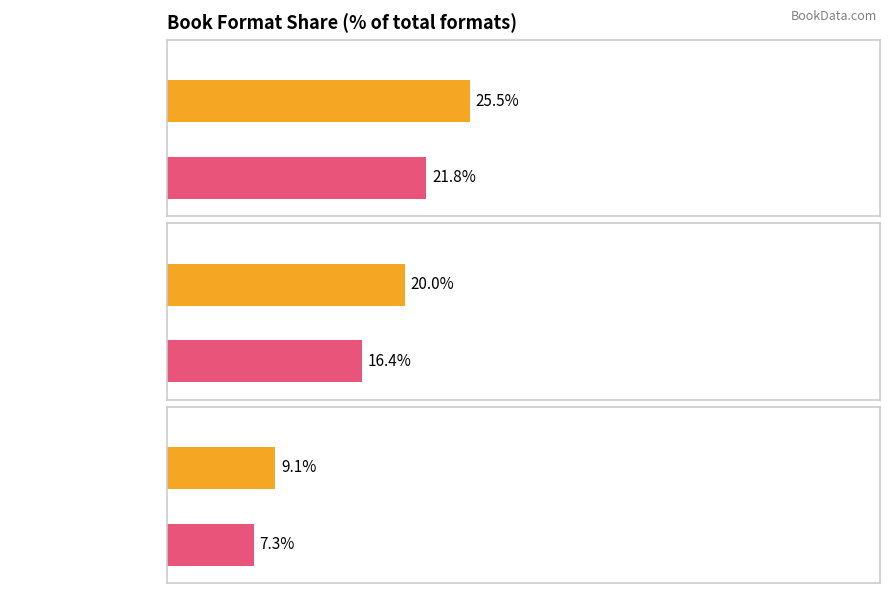

Approximately how many times larger is the value at Hardcover compared to Paper Over Board?

2.8